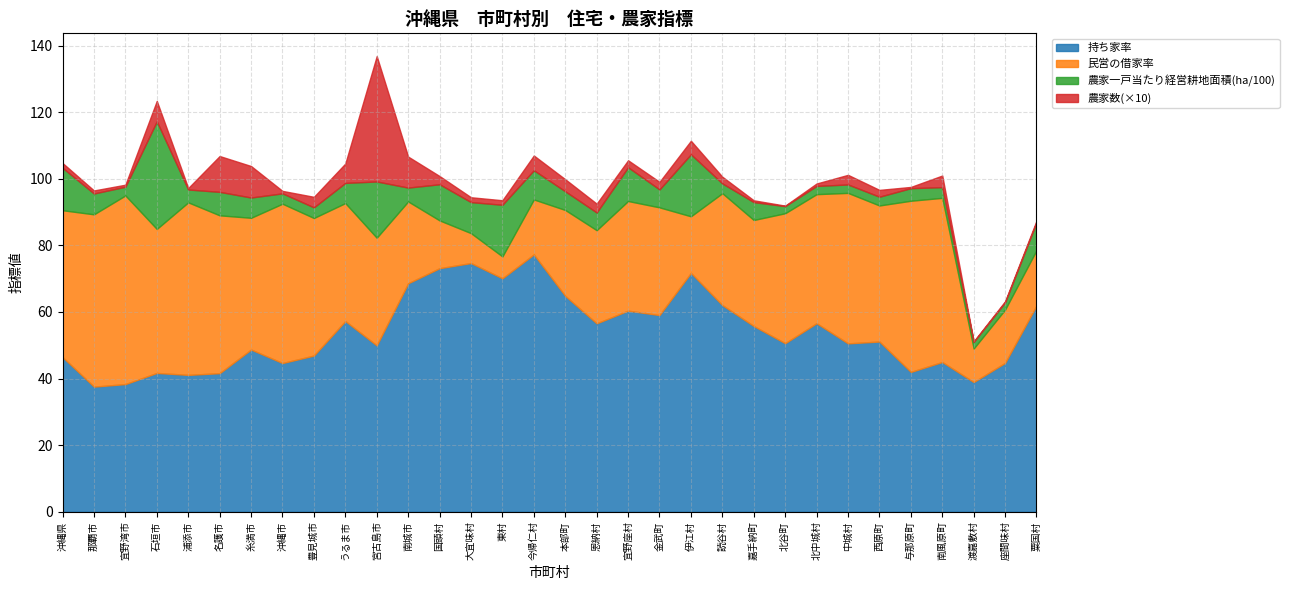

Which series ends up on top after the final intersection of 民営の借家率 and 持ち家率?

持ち家率